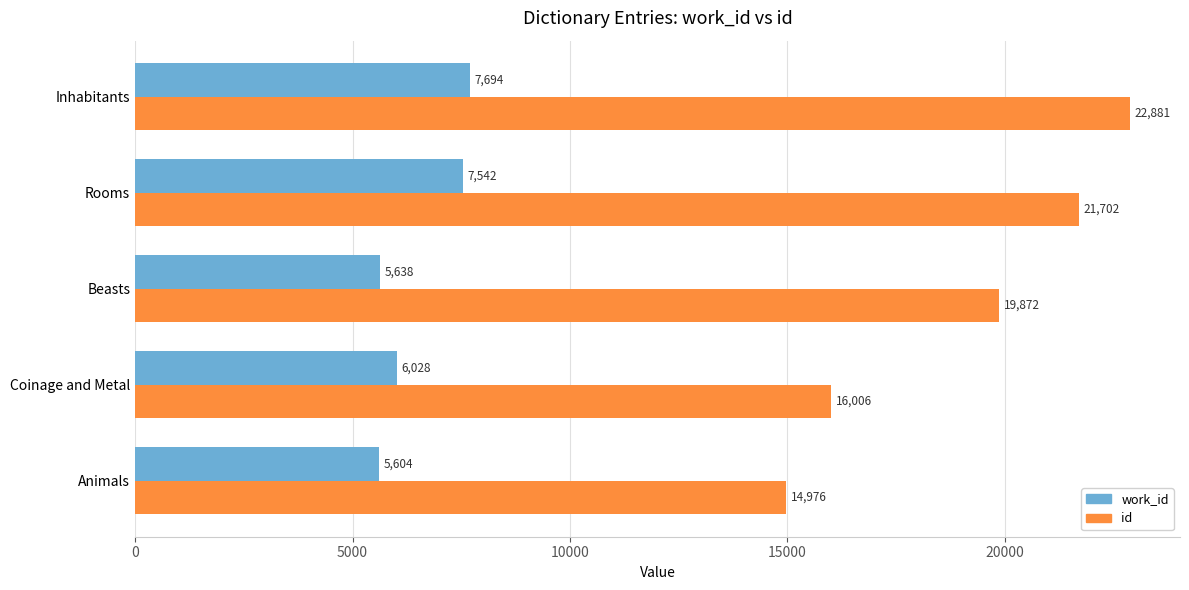

What value does the work_id series have at Beasts, to the nearest 10?

5640